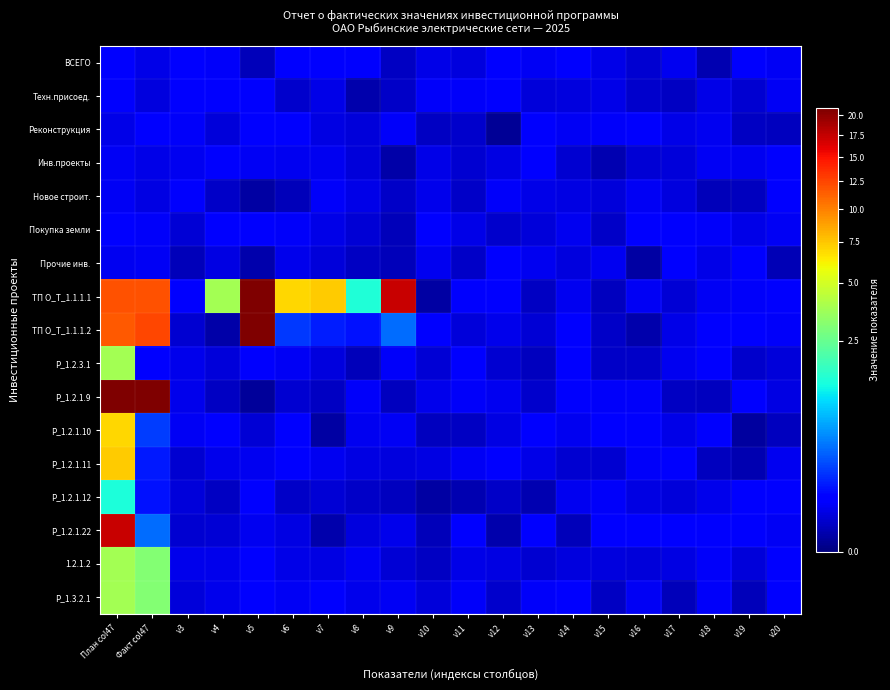

Which label corresponds to the largest value in the chart?

Факт col47